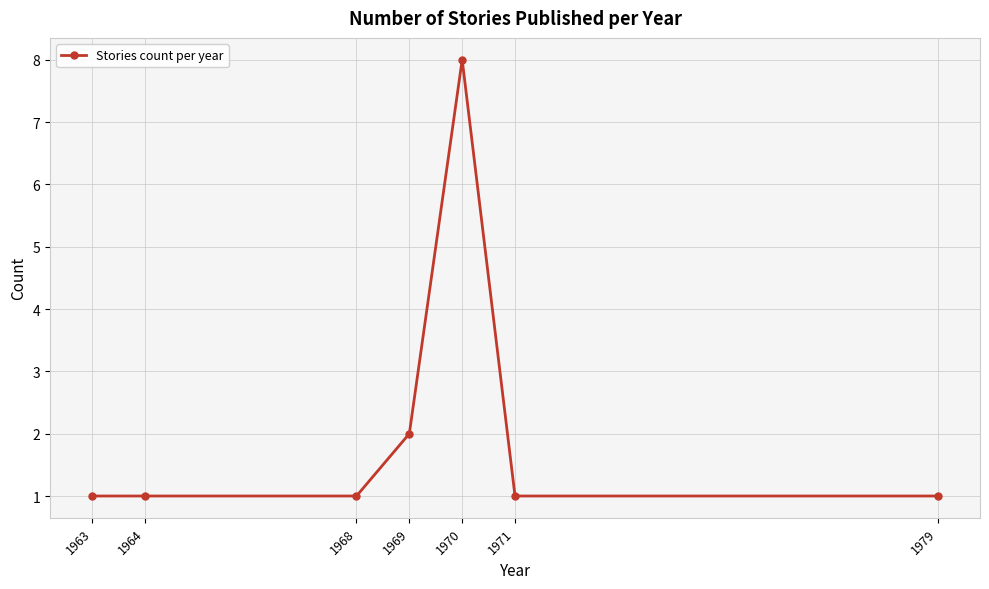

What is the greatest value displayed?

8